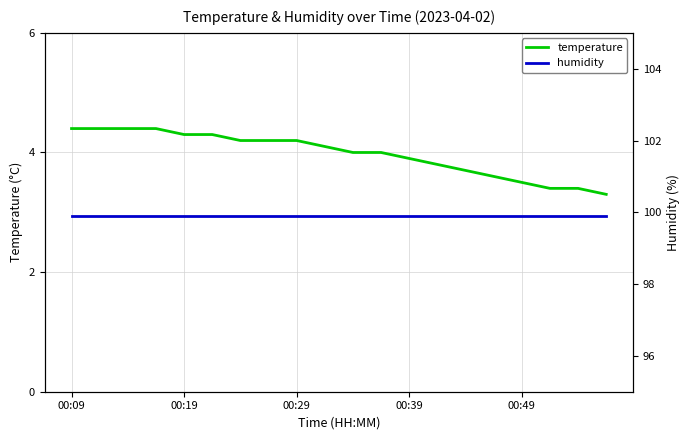

True or false: temperature has more than 2 interior local peaks.

False